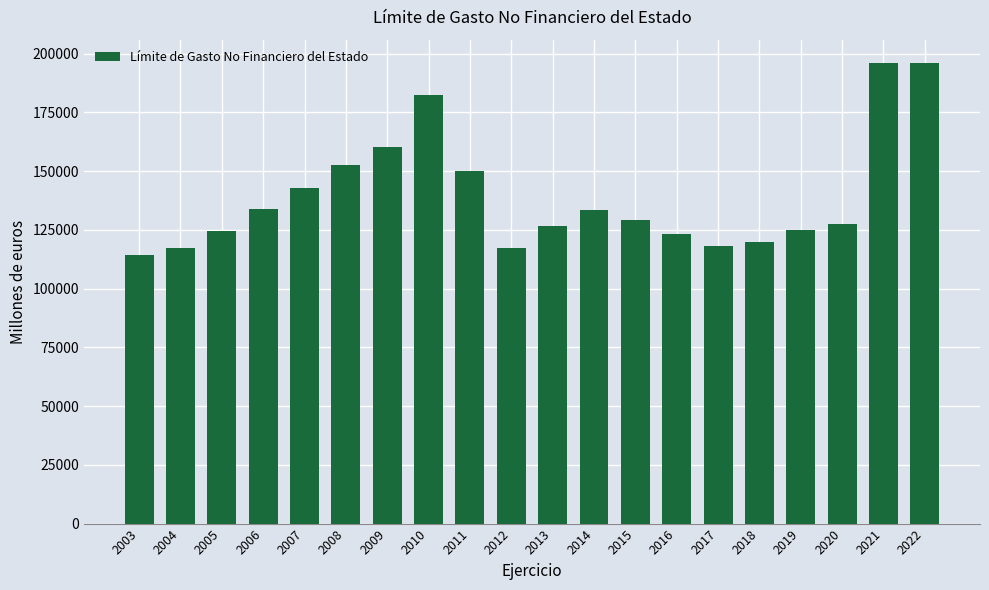

What is the change in value from 2007 to 2022?

+53216.3